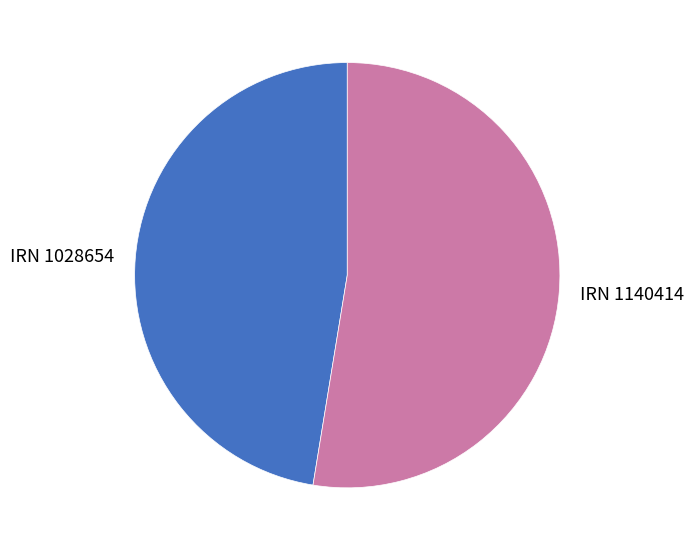

How many segments does this pie chart have?

2